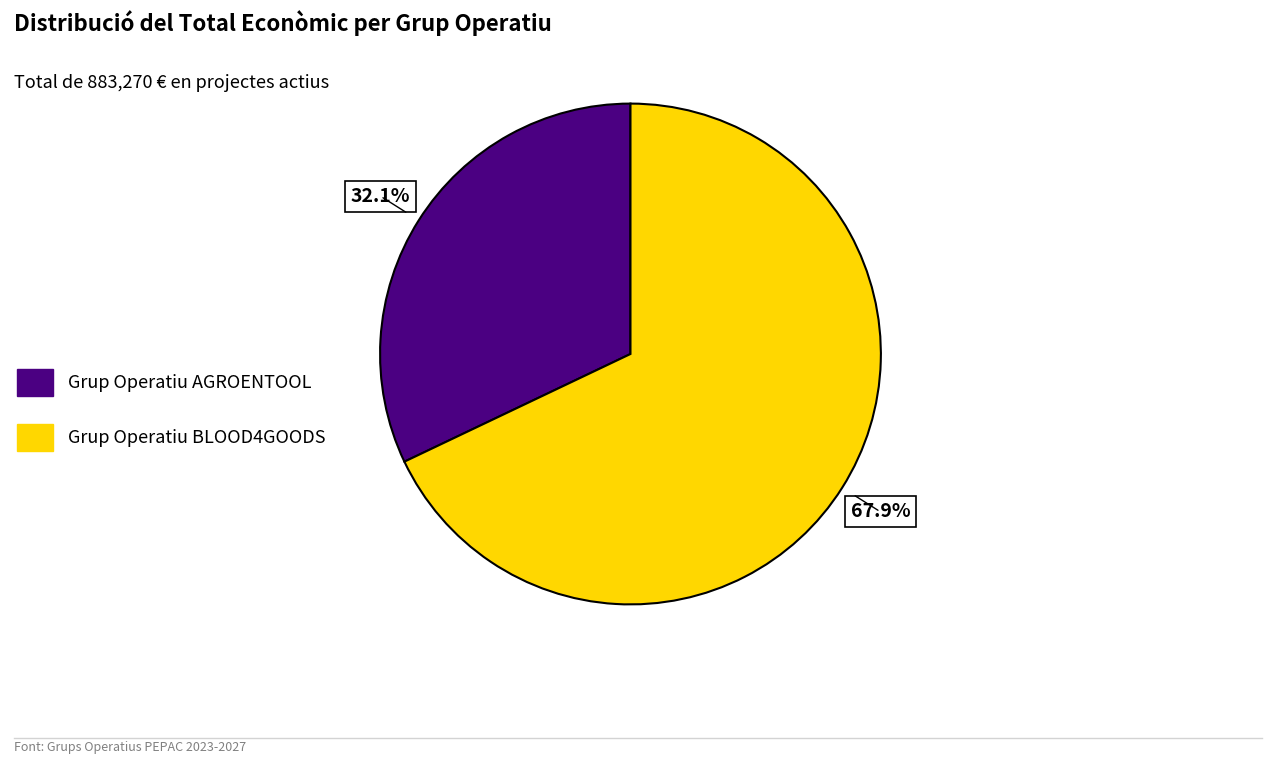

Does Grup Operatiu AGROENTOOL account for over 50% of the chart?

No